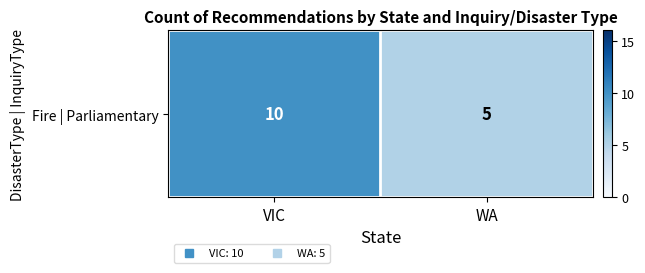

How many values are between 5 and 10?

2